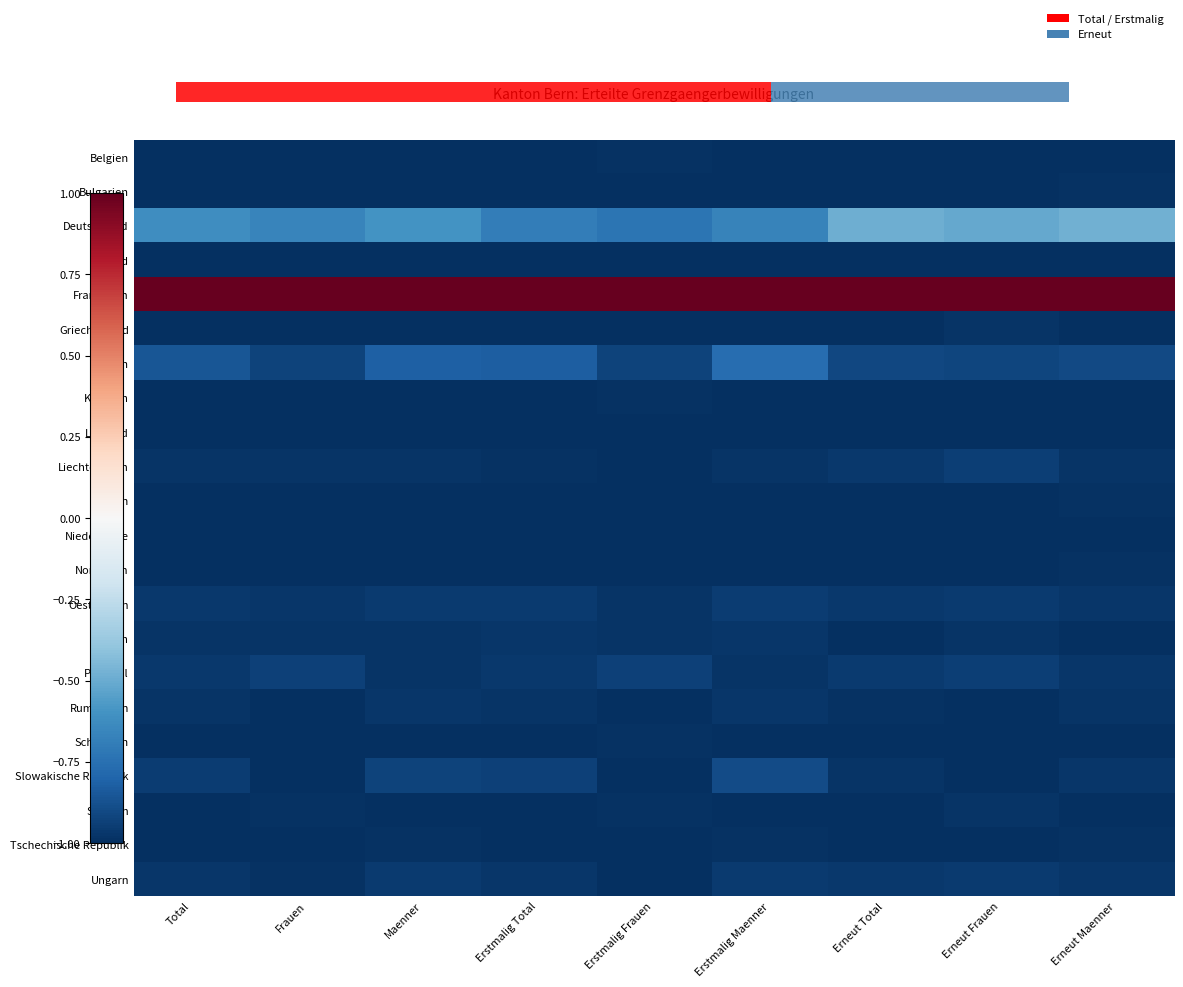

Reading left to right, list all the values displayed in this chart.

Belgien: Total=-1.0	Frauen=-1.0	Maenner=-1.0	Erstmalig Total=-1.0	Erstmalig Frauen=-1.0	Erstmalig Maenner=-1.0	Erneut Total=-1.0	Erneut Frauen=-1.0	Erneut Maenner=-1.0
Bulgarien: Total=-1.0	Frauen=-1.0	Maenner=-1.0	Erstmalig Total=-1.0	Erstmalig Frauen=-1.0	Erstmalig Maenner=-1.0	Erneut Total=-1.0	Erneut Frauen=-1.0	Erneut Maenner=-1.0
Deutschland: Total=-0.6	Frauen=-0.7	Maenner=-0.6	Erstmalig Total=-0.7	Erstmalig Frauen=-0.7	Erstmalig Maenner=-0.7	Erneut Total=-0.5	Erneut Frauen=-0.5	Erneut Maenner=-0.5
Estland: Total=-1.0	Frauen=-1.0	Maenner=-1.0	Erstmalig Total=-1.0	Erstmalig Frauen=-1.0	Erstmalig Maenner=-1.0	Erneut Total=-1.0	Erneut Frauen=-1.0	Erneut Maenner=-1.0
Frankreich: Total=1.0	Frauen=1.0	Maenner=1.0	Erstmalig Total=1.0	Erstmalig Frauen=1.0	Erstmalig Maenner=1.0	Erneut Total=1.0	Erneut Frauen=1.0	Erneut Maenner=1.0
Griechenland: Total=-1.0	Frauen=-1.0	Maenner=-1.0	Erstmalig Total=-1.0	Erstmalig Frauen=-1.0	Erstmalig Maenner=-1.0	Erneut Total=-1.0	Erneut Frauen=-1.0	Erneut Maenner=-1.0
Italien: Total=-0.9	Frauen=-0.9	Maenner=-0.8	Erstmalig Total=-0.8	Erstmalig Frauen=-0.9	Erstmalig Maenner=-0.8	Erneut Total=-0.9	Erneut Frauen=-0.9	Erneut Maenner=-0.9
Kroatien: Total=-1.0	Frauen=-1.0	Maenner=-1.0	Erstmalig Total=-1.0	Erstmalig Frauen=-1.0	Erstmalig Maenner=-1.0	Erneut Total=-1.0	Erneut Frauen=-1.0	Erneut Maenner=-1.0
Lettland: Total=-1.0	Frauen=-1.0	Maenner=-1.0	Erstmalig Total=-1.0	Erstmalig Frauen=-1.0	Erstmalig Maenner=-1.0	Erneut Total=-1.0	Erneut Frauen=-1.0	Erneut Maenner=-1.0
Liechtenstein: Total=-1.0	Frauen=-1.0	Maenner=-1.0	Erstmalig Total=-1.0	Erstmalig Frauen=-1.0	Erstmalig Maenner=-1.0	Erneut Total=-1.0	Erneut Frauen=-0.9	Erneut Maenner=-1.0
Litauen: Total=-1.0	Frauen=-1.0	Maenner=-1.0	Erstmalig Total=-1.0	Erstmalig Frauen=-1.0	Erstmalig Maenner=-1.0	Erneut Total=-1.0	Erneut Frauen=-1.0	Erneut Maenner=-1.0
Niederlande: Total=-1.0	Frauen=-1.0	Maenner=-1.0	Erstmalig Total=-1.0	Erstmalig Frauen=-1.0	Erstmalig Maenner=-1.0	Erneut Total=-1.0	Erneut Frauen=-1.0	Erneut Maenner=-1.0
Norwegen: Total=-1.0	Frauen=-1.0	Maenner=-1.0	Erstmalig Total=-1.0	Erstmalig Frauen=-1.0	Erstmalig Maenner=-1.0	Erneut Total=-1.0	Erneut Frauen=-1.0	Erneut Maenner=-1.0
Oesterreich: Total=-1.0	Frauen=-1.0	Maenner=-1.0	Erstmalig Total=-1.0	Erstmalig Frauen=-1.0	Erstmalig Maenner=-0.9	Erneut Total=-1.0	Erneut Frauen=-1.0	Erneut Maenner=-1.0
Polen: Total=-1.0	Frauen=-1.0	Maenner=-1.0	Erstmalig Total=-1.0	Erstmalig Frauen=-1.0	Erstmalig Maenner=-1.0	Erneut Total=-1.0	Erneut Frauen=-1.0	Erneut Maenner=-1.0
Portugal: Total=-1.0	Frauen=-0.9	Maenner=-1.0	Erstmalig Total=-1.0	Erstmalig Frauen=-0.9	Erstmalig Maenner=-1.0	Erneut Total=-1.0	Erneut Frauen=-0.9	Erneut Maenner=-1.0
Rumaenien: Total=-1.0	Frauen=-1.0	Maenner=-1.0	Erstmalig Total=-1.0	Erstmalig Frauen=-1.0	Erstmalig Maenner=-1.0	Erneut Total=-1.0	Erneut Frauen=-1.0	Erneut Maenner=-1.0
Schweden: Total=-1.0	Frauen=-1.0	Maenner=-1.0	Erstmalig Total=-1.0	Erstmalig Frauen=-1.0	Erstmalig Maenner=-1.0	Erneut Total=-1.0	Erneut Frauen=-1.0	Erneut Maenner=-1.0
Slowakische Republik: Total=-0.9	Frauen=-1.0	Maenner=-0.9	Erstmalig Total=-0.9	Erstmalig Frauen=-1.0	Erstmalig Maenner=-0.9	Erneut Total=-1.0	Erneut Frauen=-1.0	Erneut Maenner=-1.0
Spanien: Total=-1.0	Frauen=-1.0	Maenner=-1.0	Erstmalig Total=-1.0	Erstmalig Frauen=-1.0	Erstmalig Maenner=-1.0	Erneut Total=-1.0	Erneut Frauen=-1.0	Erneut Maenner=-1.0
Tschechische Republik: Total=-1.0	Frauen=-1.0	Maenner=-1.0	Erstmalig Total=-1.0	Erstmalig Frauen=-1.0	Erstmalig Maenner=-1.0	Erneut Total=-1.0	Erneut Frauen=-1.0	Erneut Maenner=-1.0
Ungarn: Total=-1.0	Frauen=-1.0	Maenner=-1.0	Erstmalig Total=-1.0	Erstmalig Frauen=-1.0	Erstmalig Maenner=-1.0	Erneut Total=-1.0	Erneut Frauen=-1.0	Erneut Maenner=-1.0